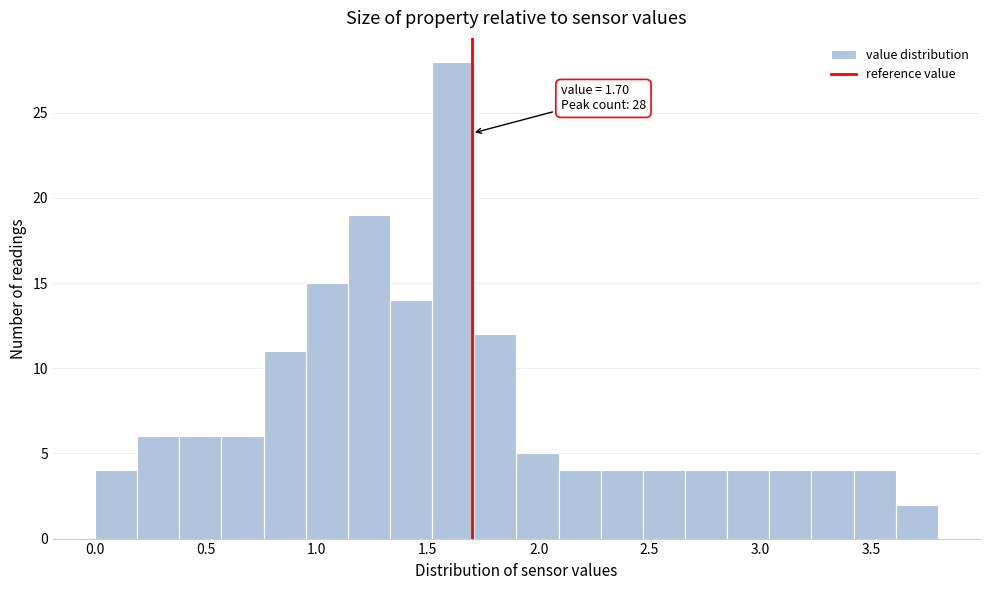

Read against the x-axis, roughly where is the centre of the tallest bar?

1.60